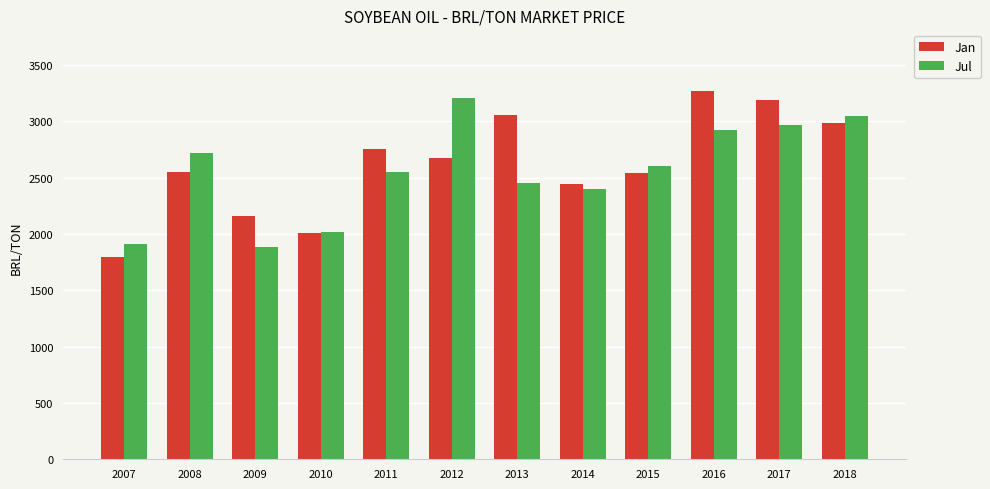

Are the bars horizontal?

No